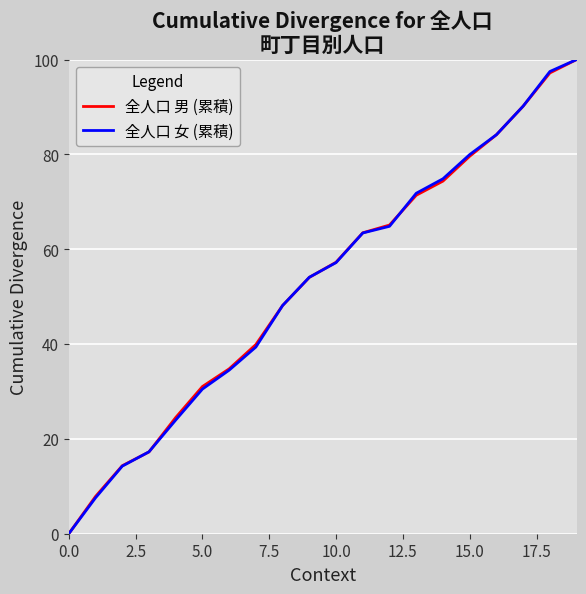

What is the greatest value displayed?

100.0